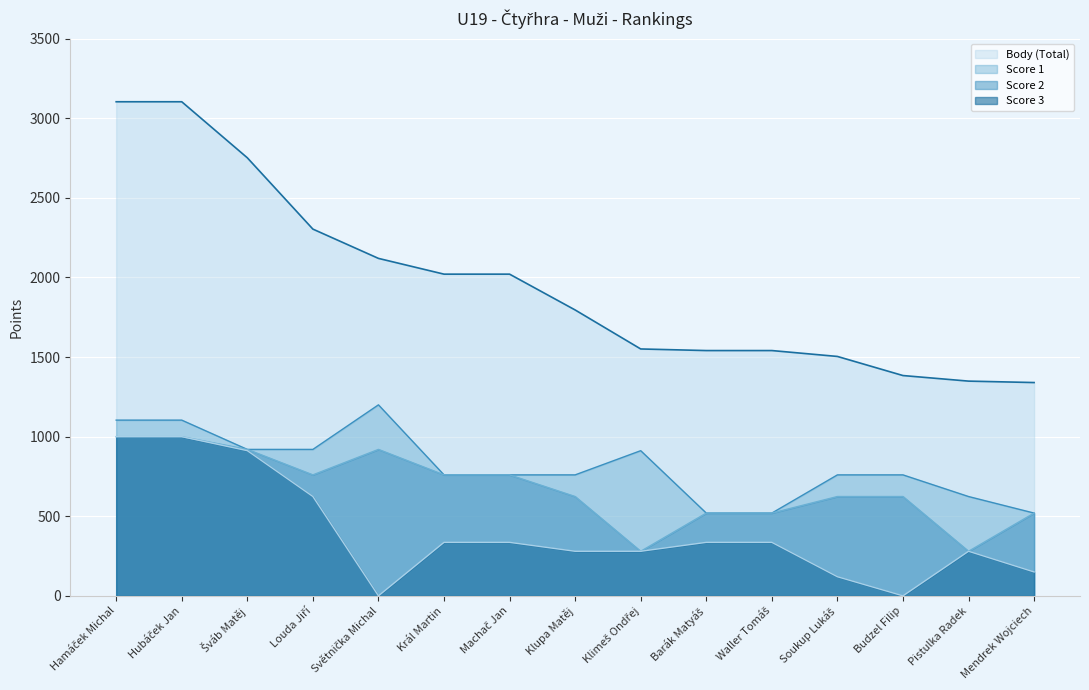

How many distinct data groups are displayed?

4